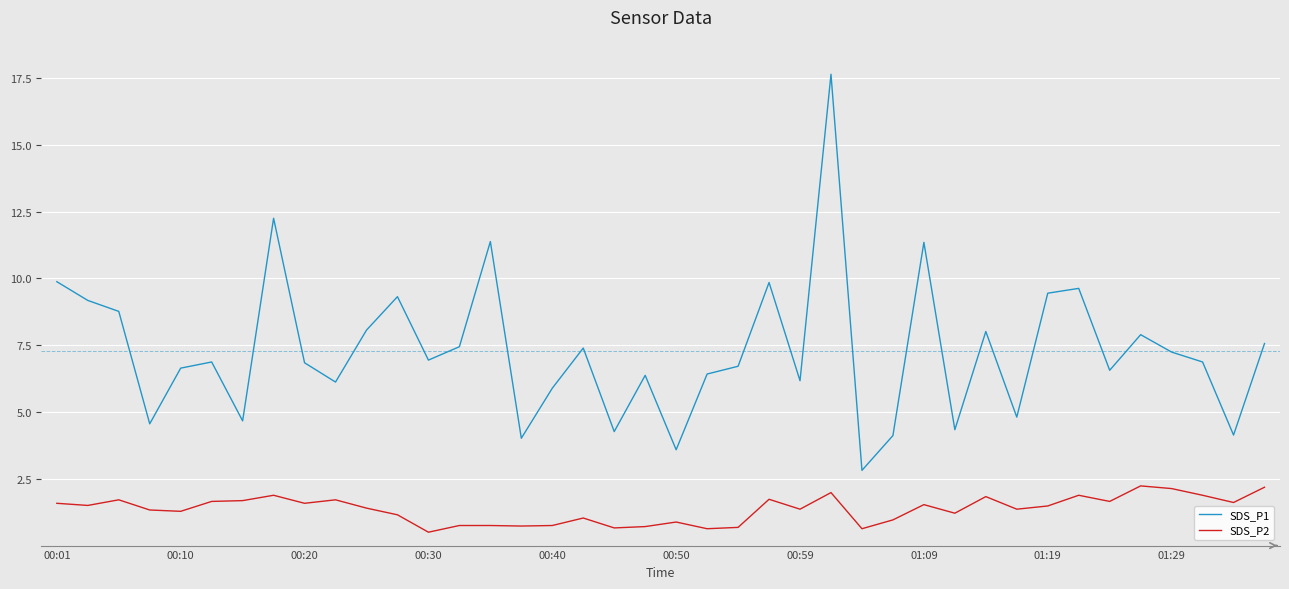

List the series in order of their peak value, highest first.

SDS_P1, SDS_P2